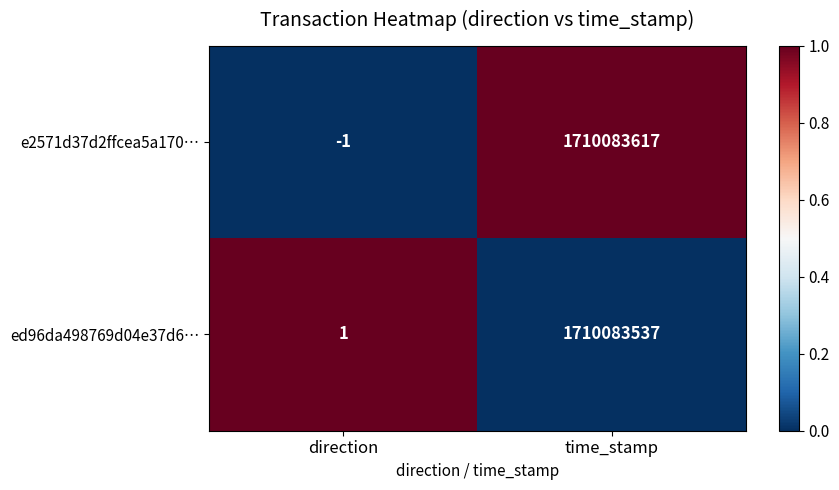

Reading right to left, extract all data points from this chart.

e2571d37d2ffcea5a170…: 1710083617	-1
ed96da498769d04e37d6…: 1710083537	1